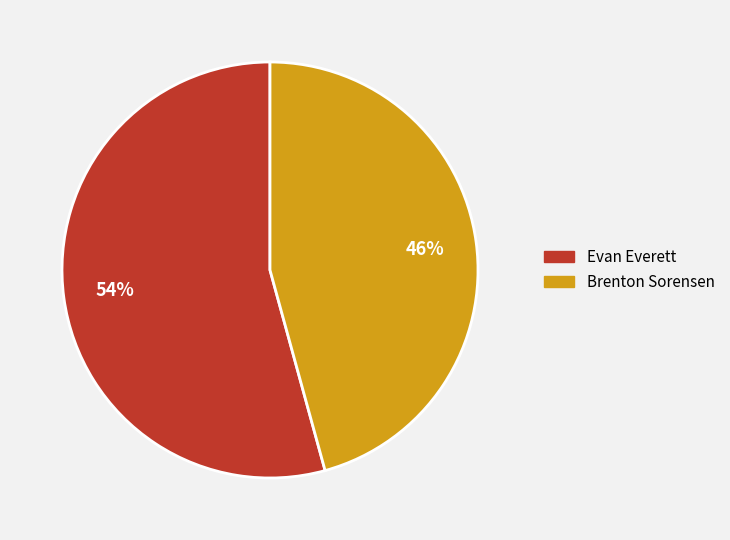

Count the number of slices in the pie.

2